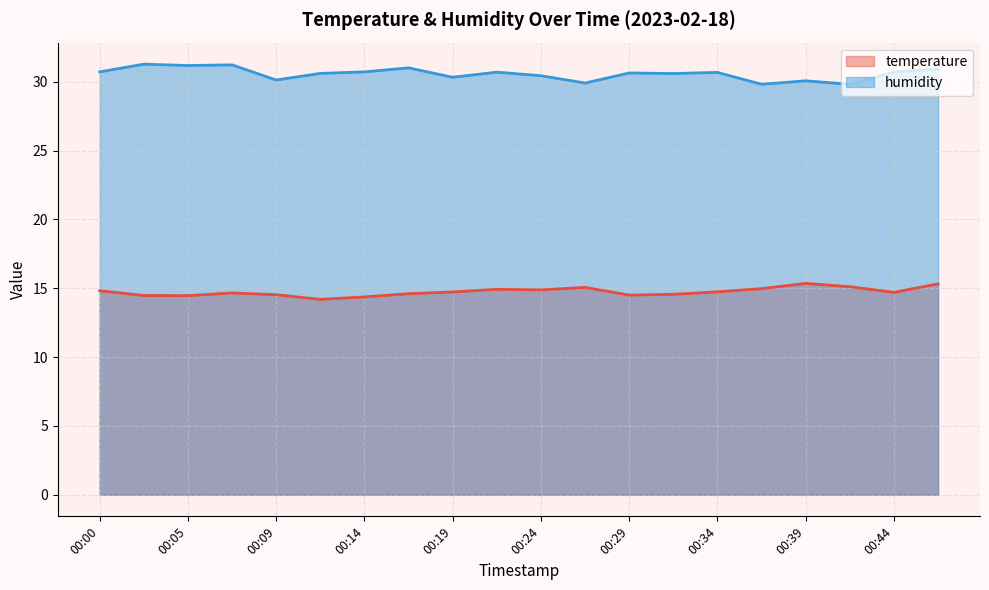

What is the value of the temperature point at the 14th from the left?

14.6